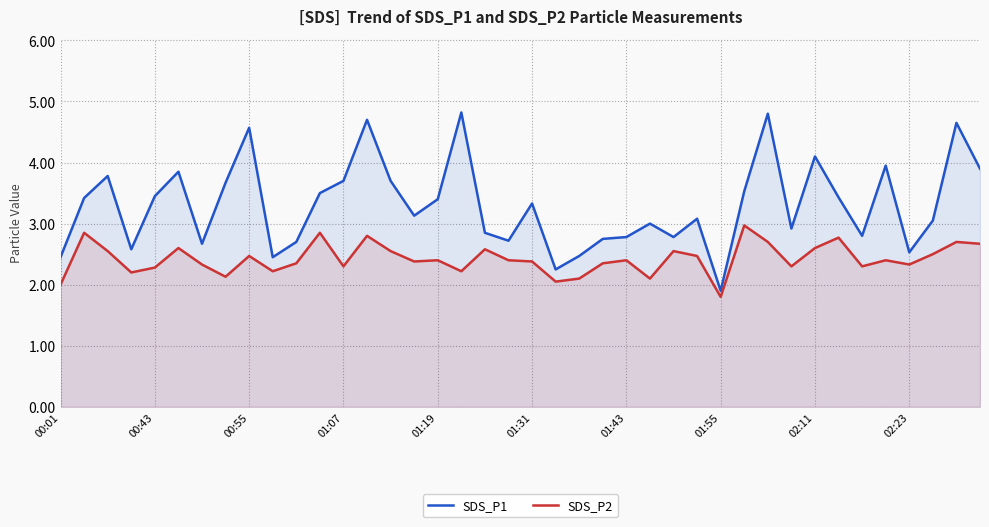

Rank the series by their maximum value, from lowest to highest.

SDS_P2, SDS_P1